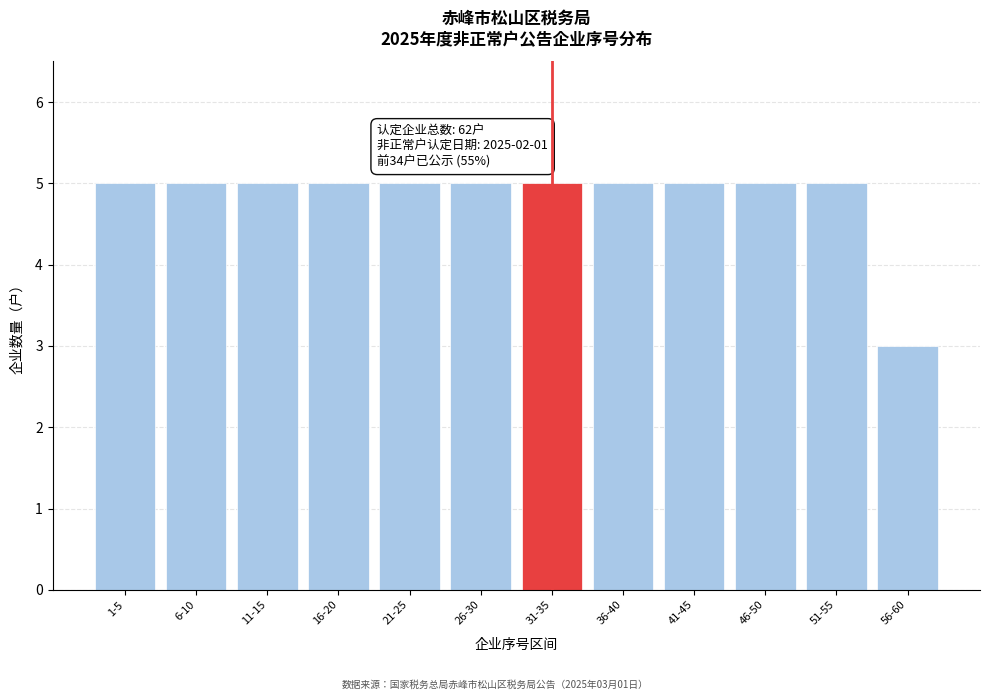

Reading left to right, extract all data points from this chart.

1-5=5	6-10=5	11-15=5	16-20=5	21-25=5	26-30=5	31-35=5	36-40=5	41-45=5	46-50=5	51-55=5	56-60=3